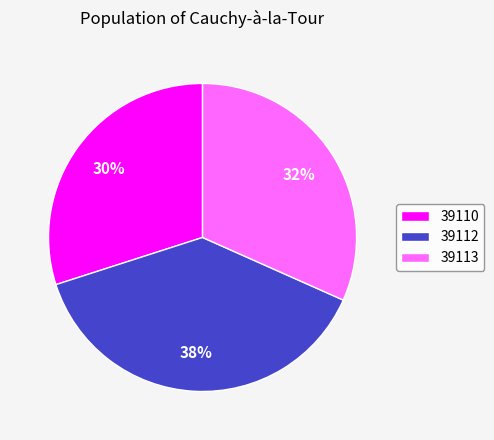

Does any single category account for the majority?

No